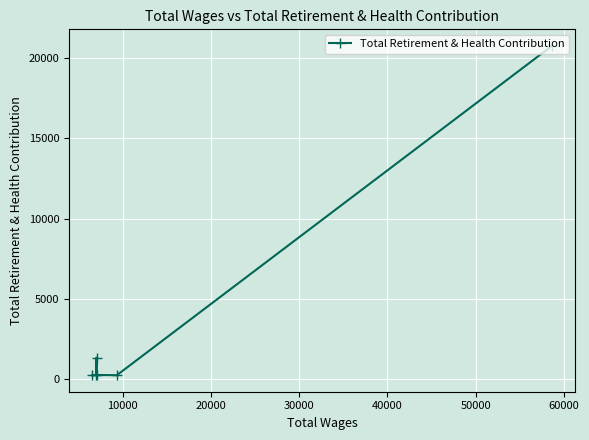

What is the maximum value shown in the chart?

20764